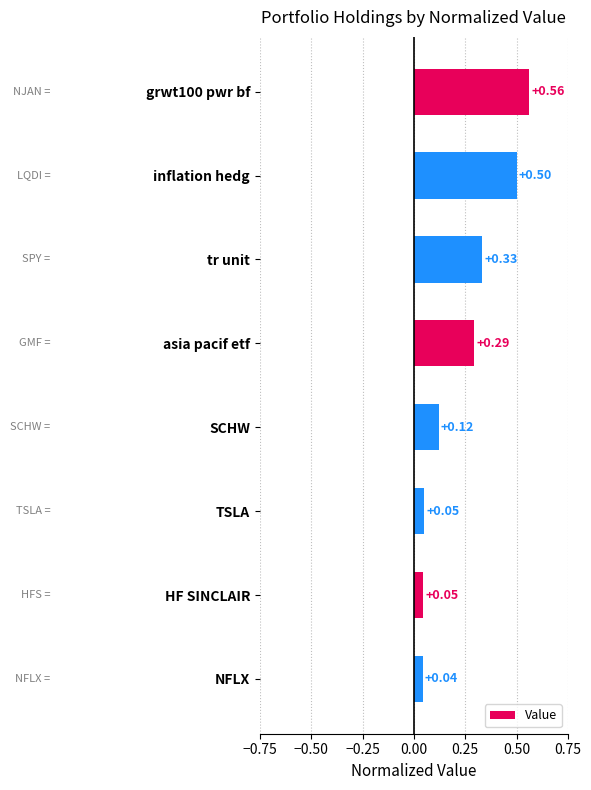

Between NFLX and TSLA, which is larger?

TSLA